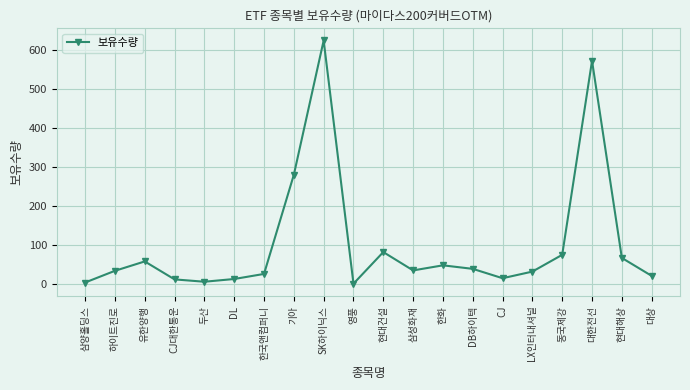

Approximately how many times larger is the value at 대상 compared to 하이트진로?

0.6